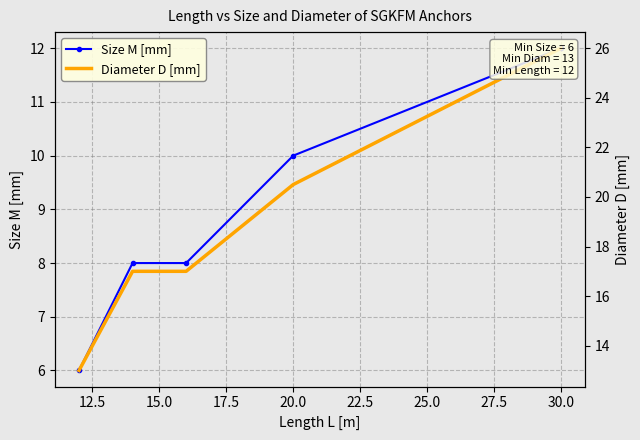

What is the minimum value shown in the chart?

6.0